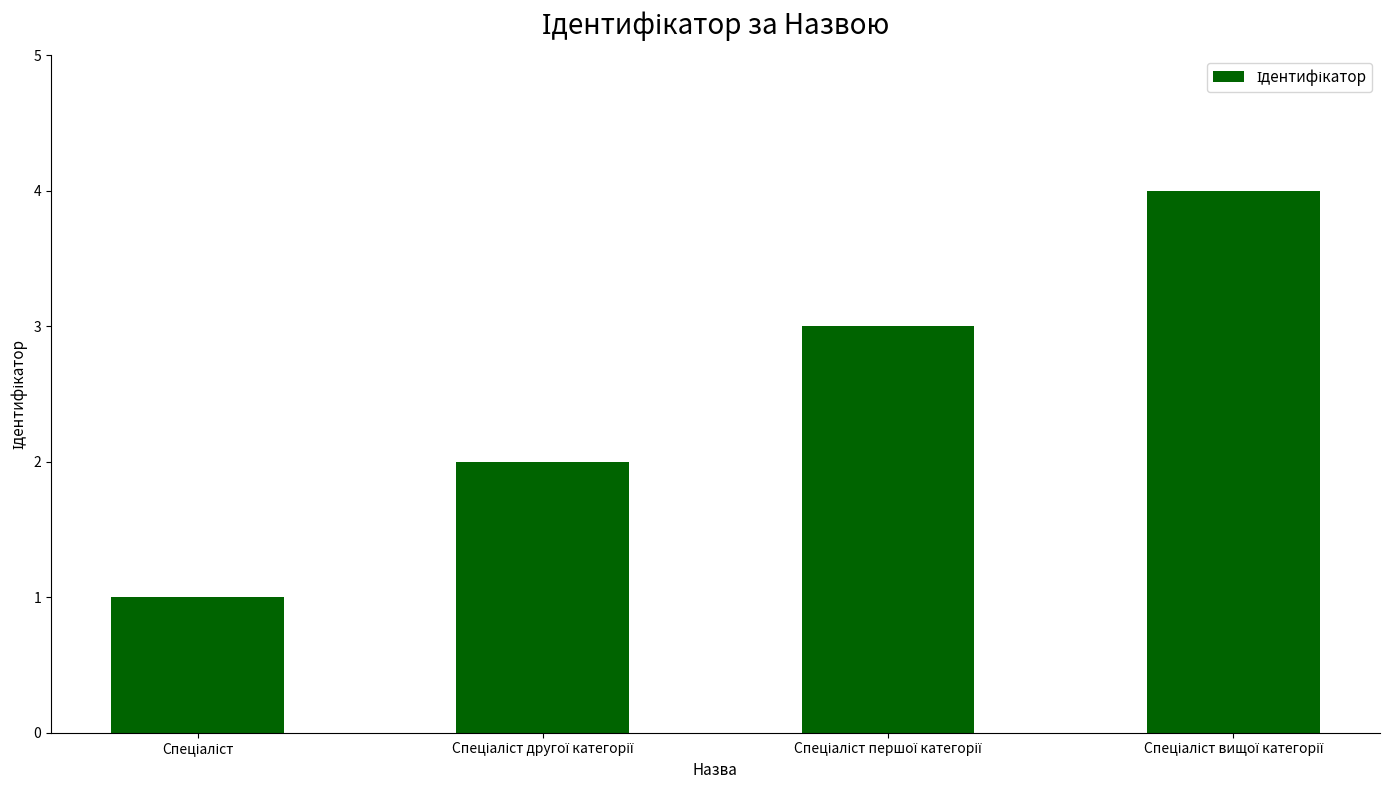

What is the sum of all values?

10